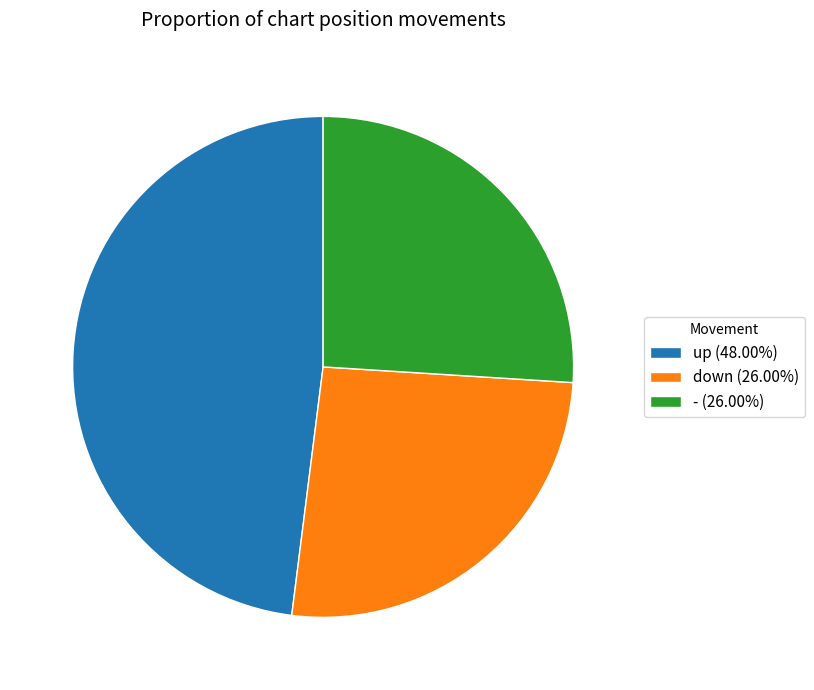

Approximately how many times larger is the value at down (26.00%) compared to - (26.00%)?

1.0